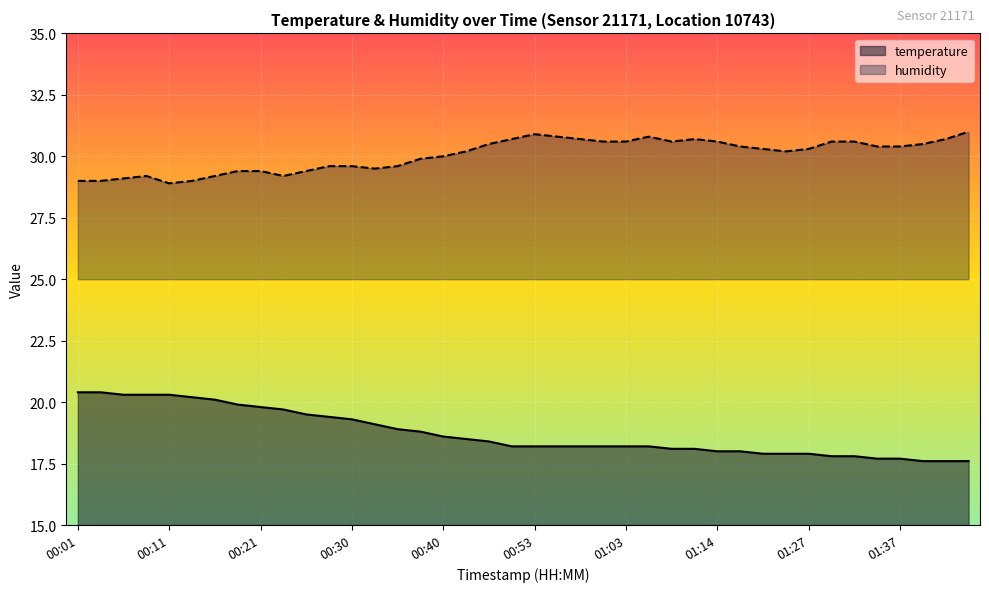

At which category does the chart reach its minimum across all series?

01:39